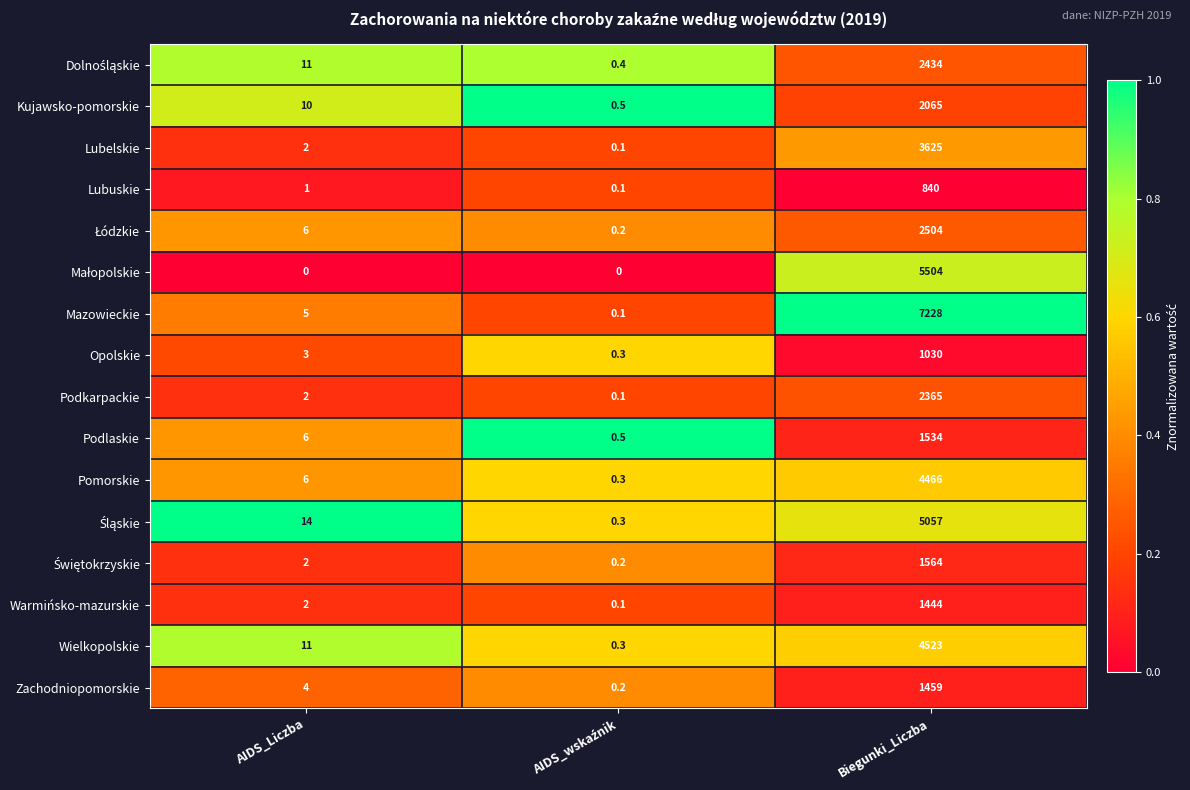

What is the greatest value displayed?

7228.0